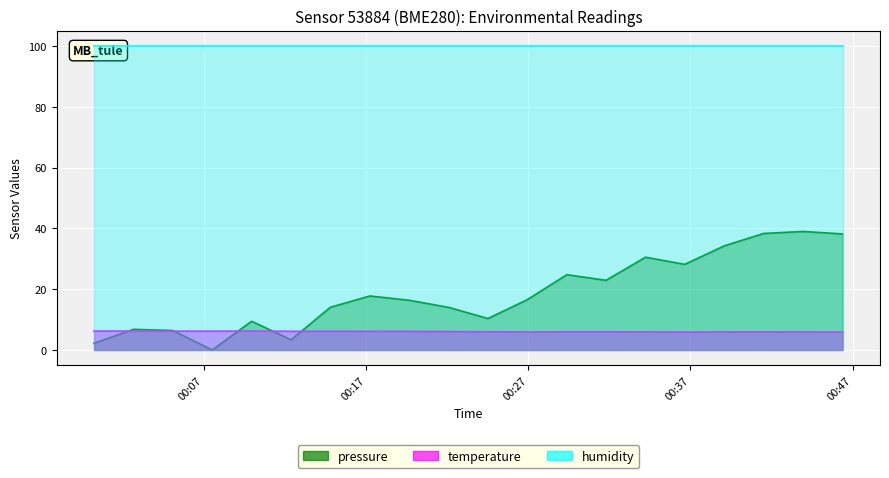

What is the difference between the temperature values at 2023-05-17T00:14:48 and 2023-05-17T00:31:48?

0.2